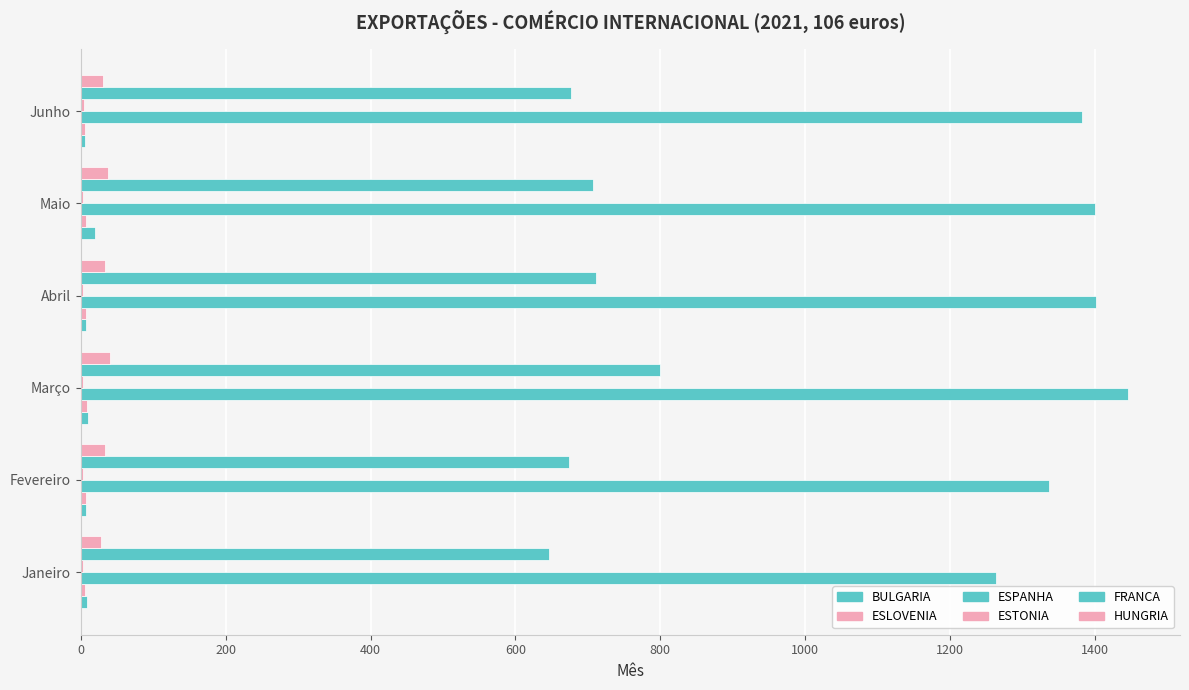

What is the greatest value displayed?

1445.3